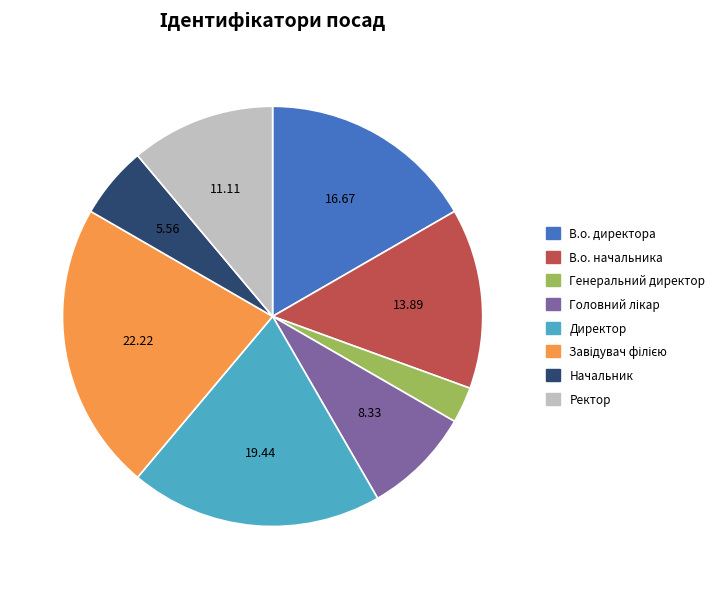

Is there any slice that represents more than half of the pie?

No